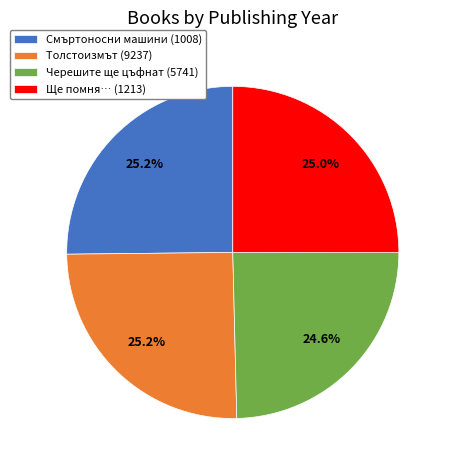

The Черешите ще цъфнат (5741) slice represents 19% of the pie. True or false?

False